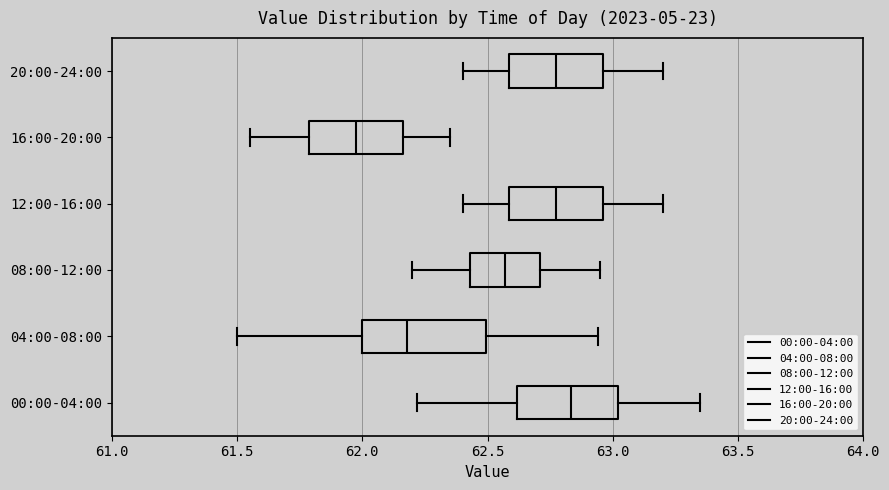

Where is the left edge of the box for 04:00-08:00 on the x-axis? The values are not printed on the chart, so give them approximately, as read against the axis.

62.00